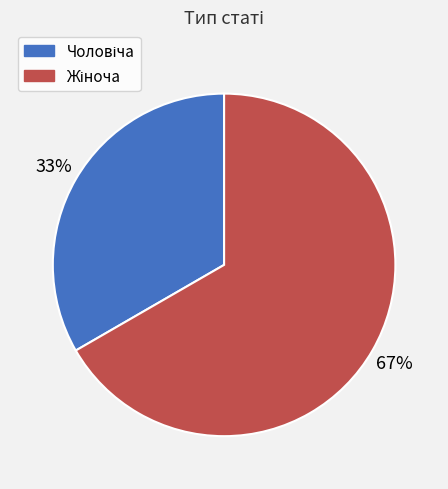

Is there any slice that represents more than half of the pie?

Yes